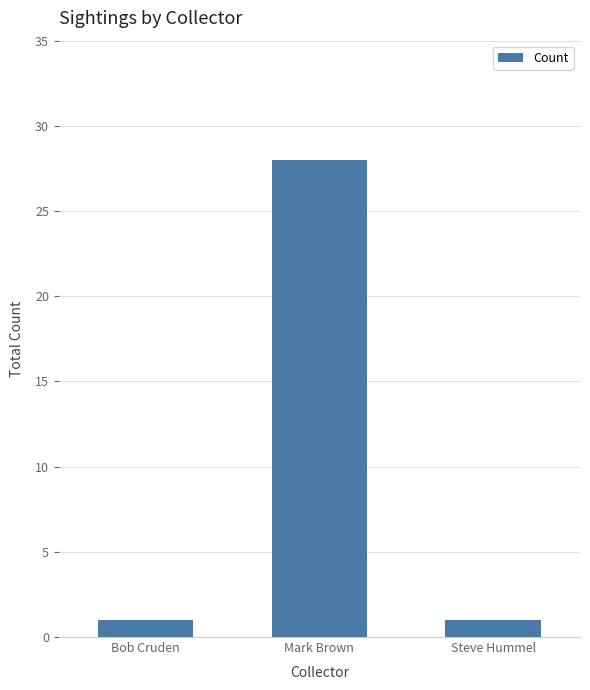

How many bars are there in total?

3